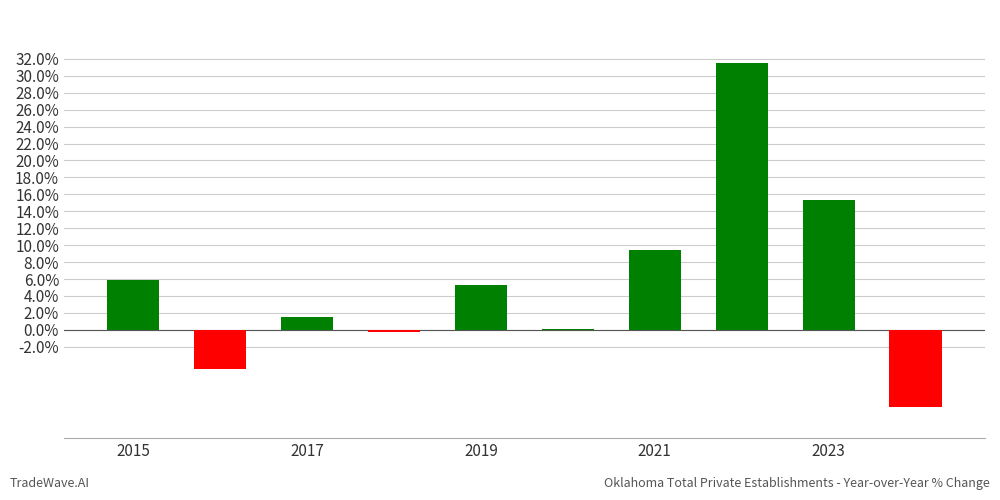

What is the maximum value shown in the chart?

31.5